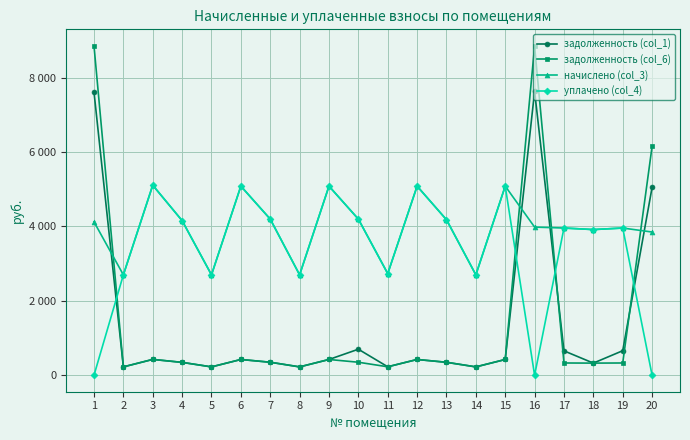

True or false: начислено (col_3) has a value of 2732.4 at 11.

True